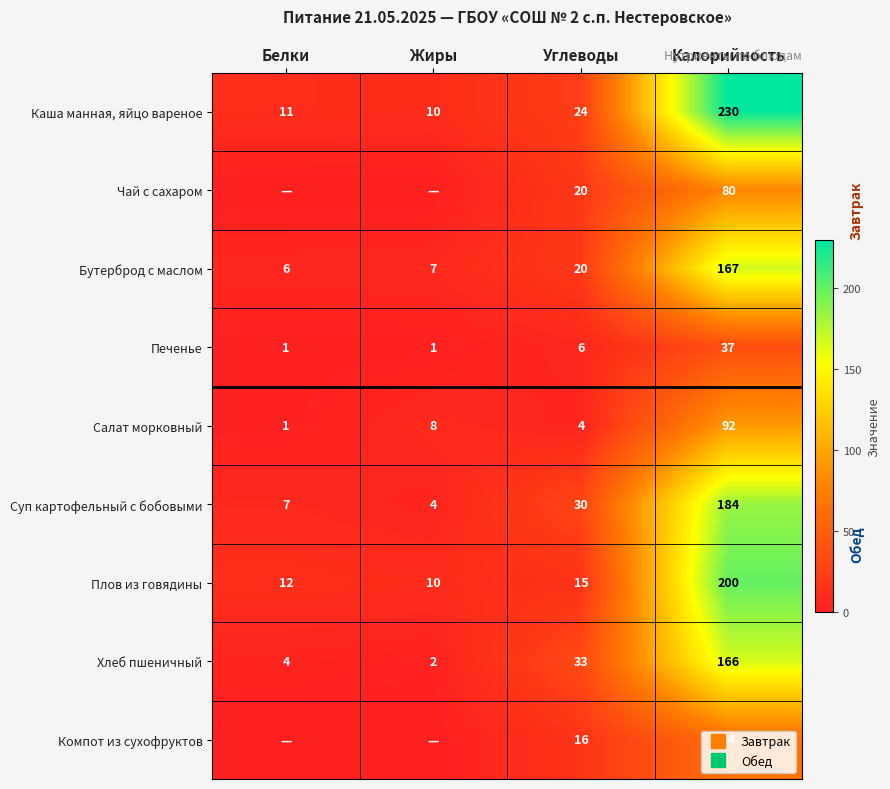

At which label does Плов из говядины first exceed 15?

Калорийность